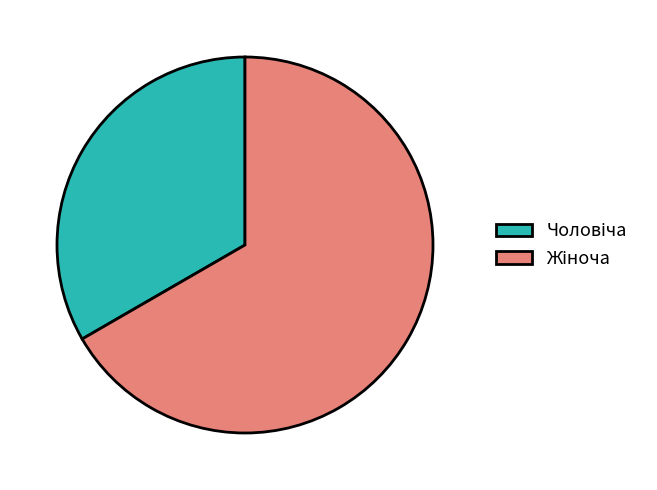

Does any single category account for the majority?

Yes